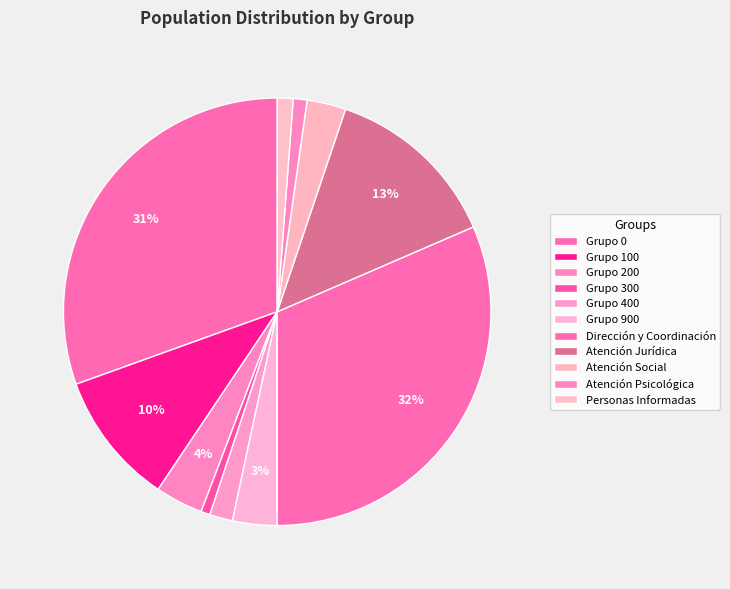

Count the number of slices in the pie.

11